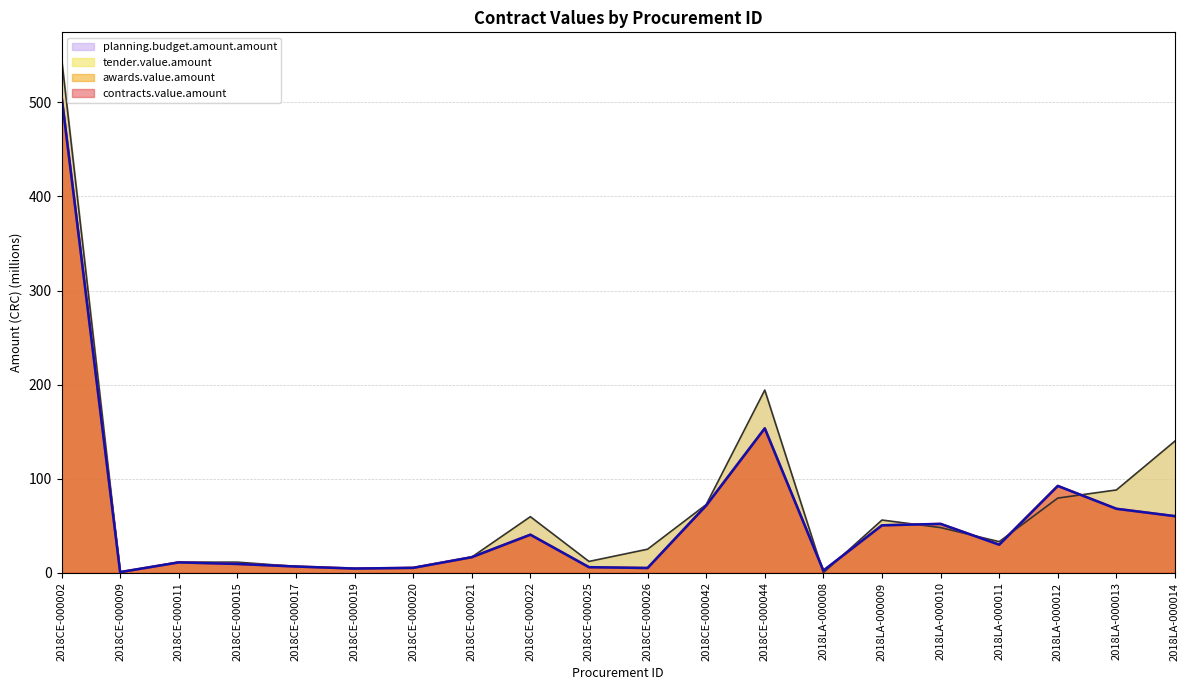

What is the total value across all series at 2018CE-000022?

140.4